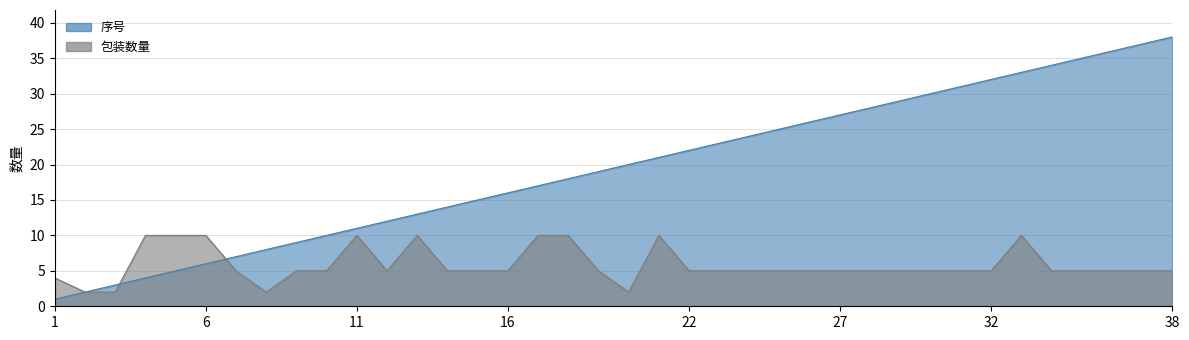

Which series ends up on top after the final intersection of 序号 and 包装数量?

序号